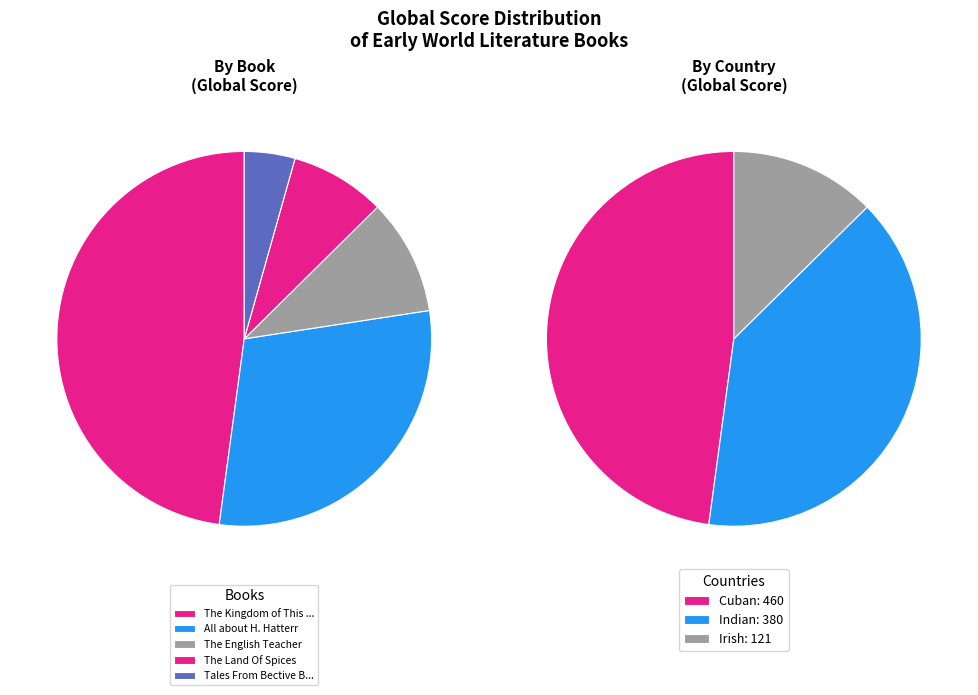

Rank the categories by value from lowest to highest.

Tales From Bective Bridge, The Land Of Spices, The English Teacher, All about H. Hatterr, The Kingdom of This World